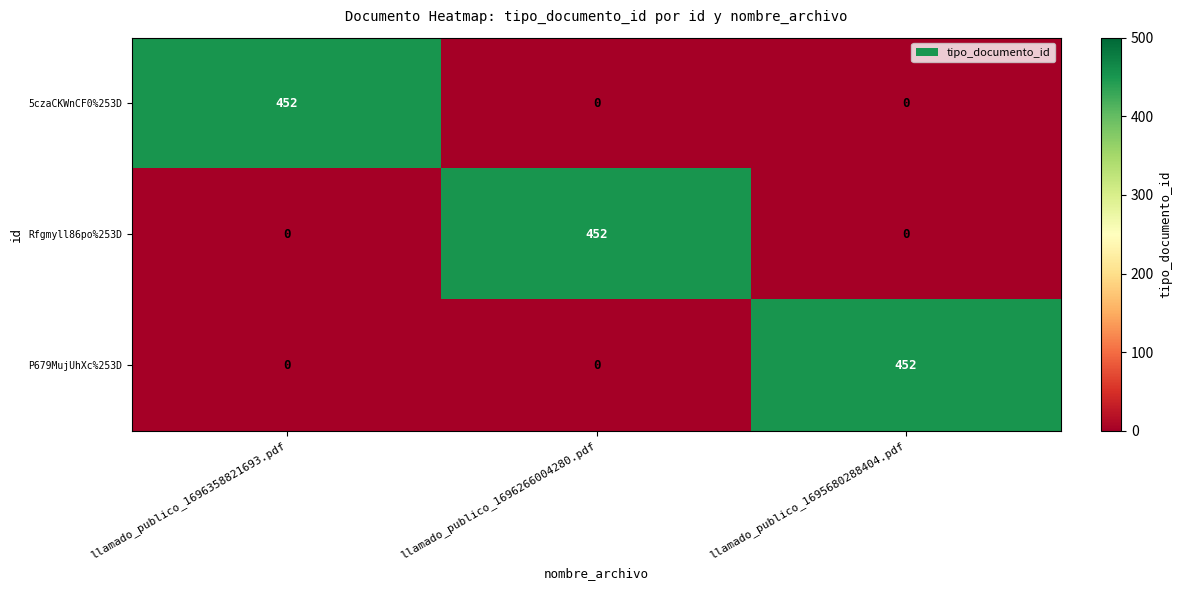

How many distinct data groups are displayed?

3